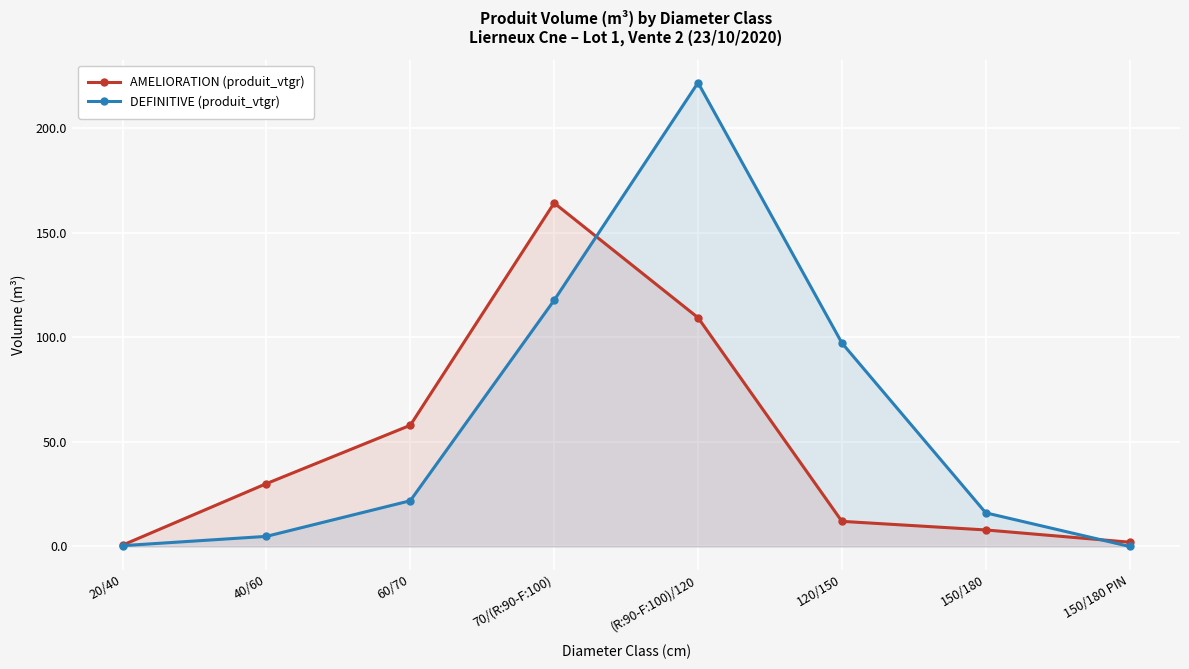

What is the difference between the maximum and minimum values in the AMELIORATION (produit_vtgr) series?

163.5